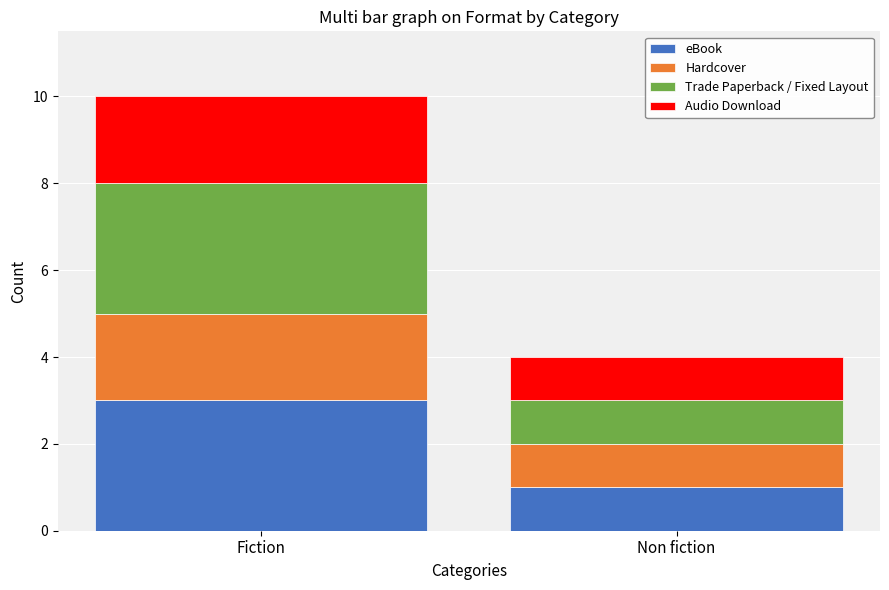

At which label does eBook reach its minimum?

Non fiction